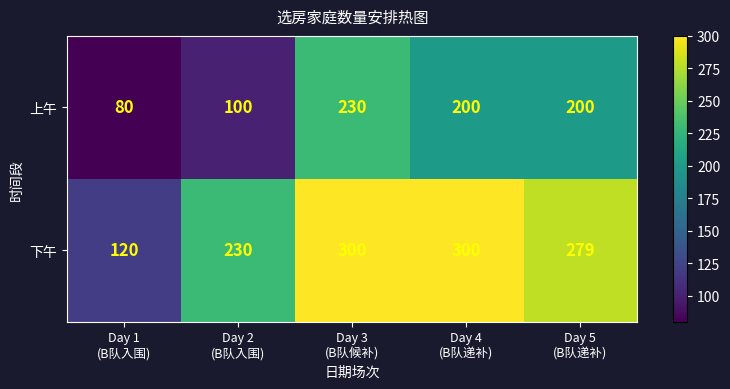

At Day 5
(B队递补), list the series in order from smallest to largest.

上午, 下午